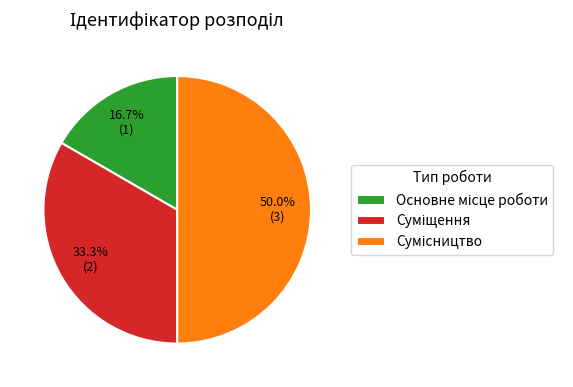

How many slices are in this pie chart?

3